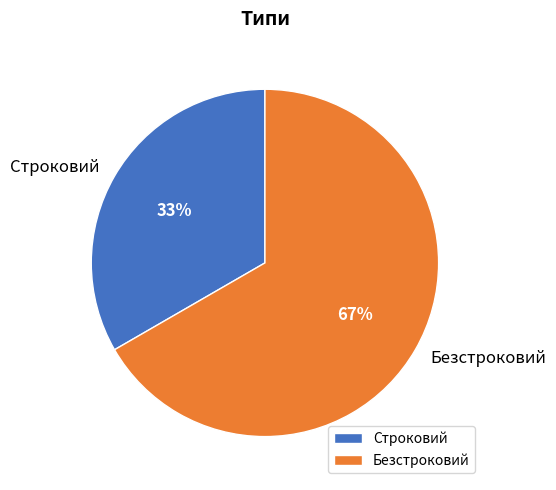

What is the largest slice in the pie chart?

Безстроковий